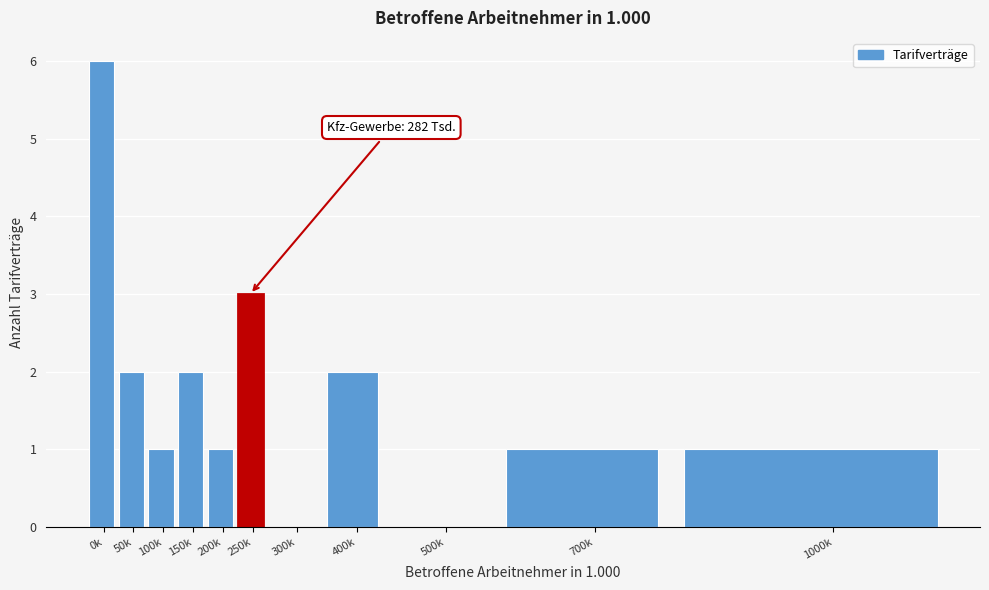

Reading left to right, what are all the values shown in this chart?

0k=6	50k=2	100k=1	150k=2	200k=1	250k=3	300k=0	400k=2	500k=0	700k=1	1000k=1